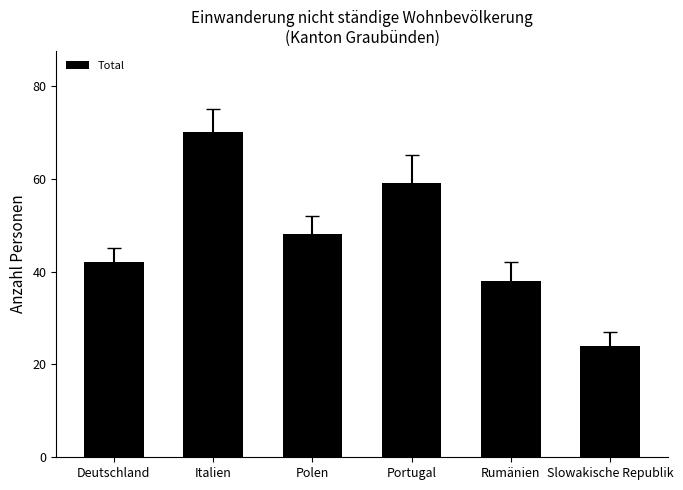

What is the label of the 4th bar from the left?

Portugal